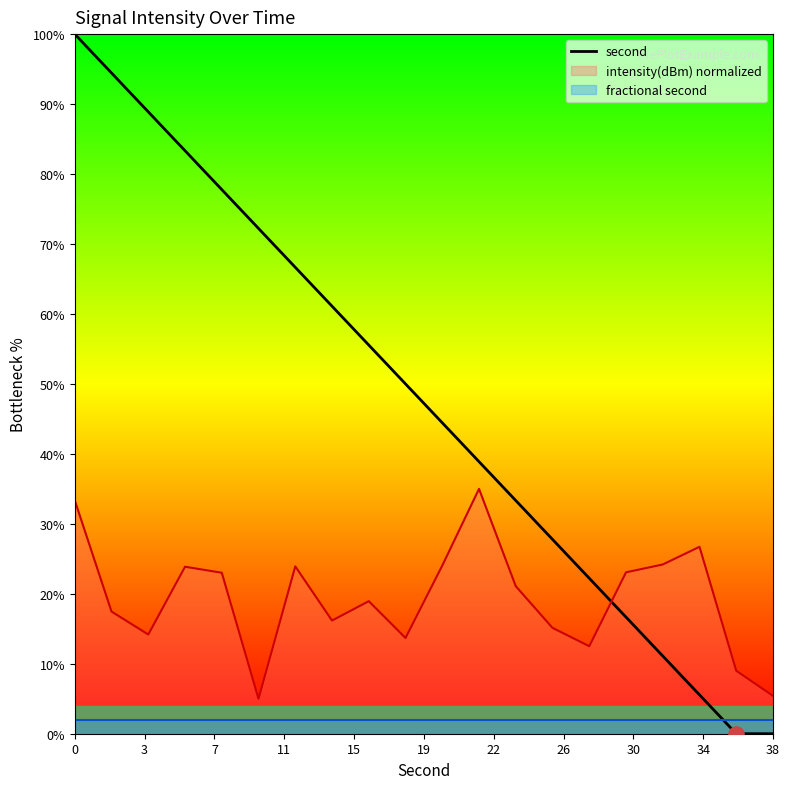

What is the highest value of the second series?

100.0